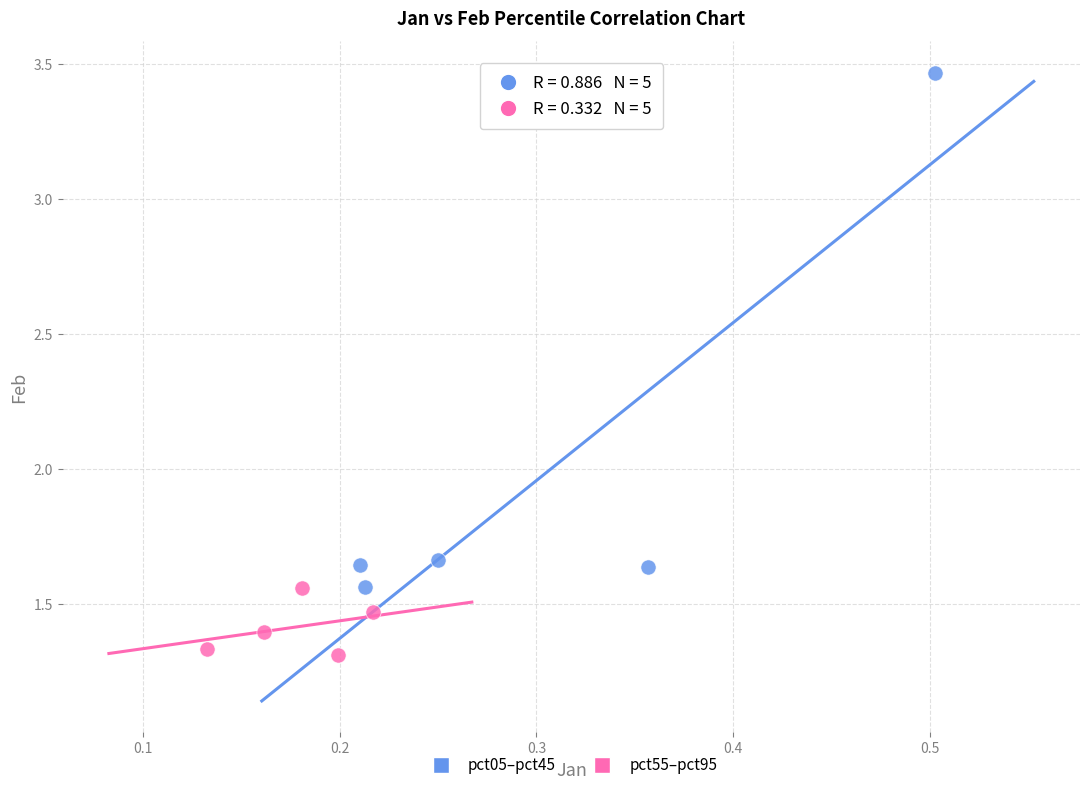

Which series has the largest Y range (max minus min)?

pct05–pct45